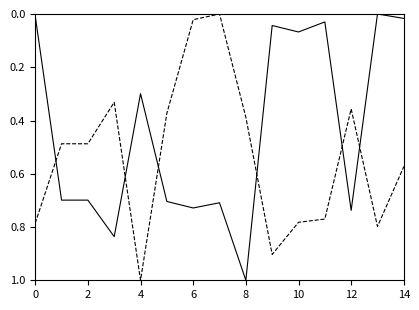

How many lines are shown in the chart?

2